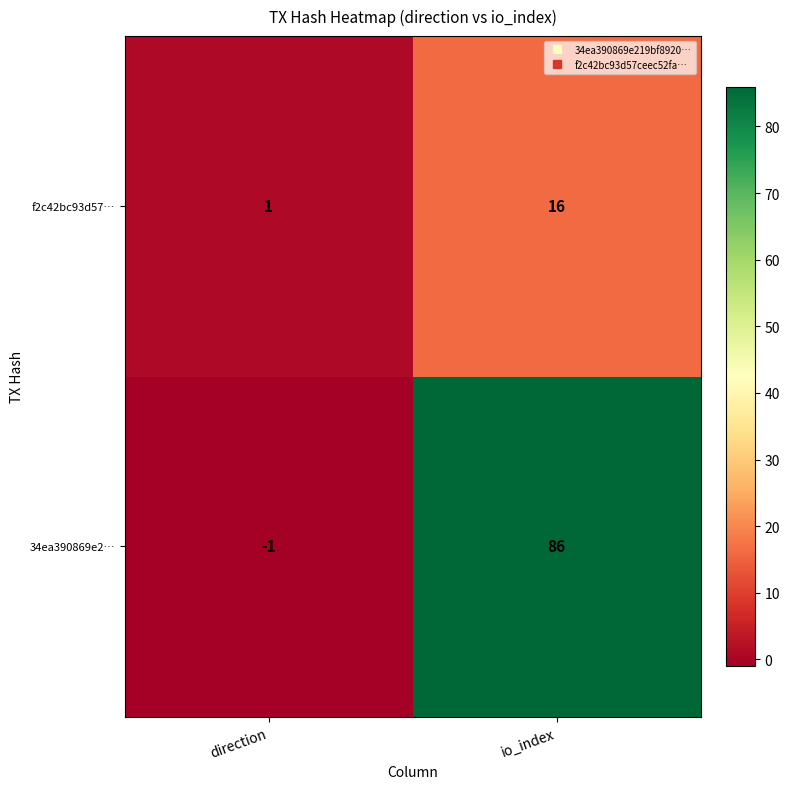

At which label does 34ea390869e2… reach its minimum?

direction